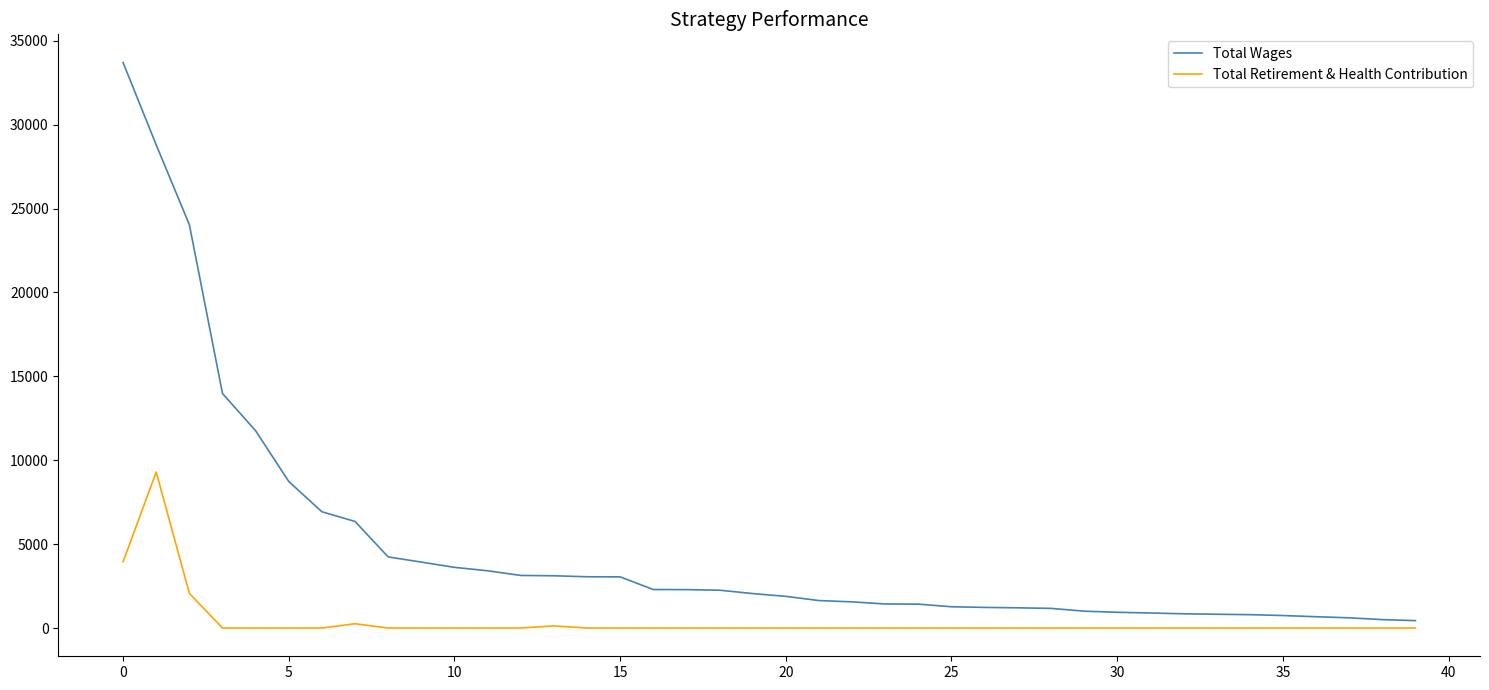

List the series in order of their overall mean, lowest first.

Total Retirement & Health Contribution, Total Wages